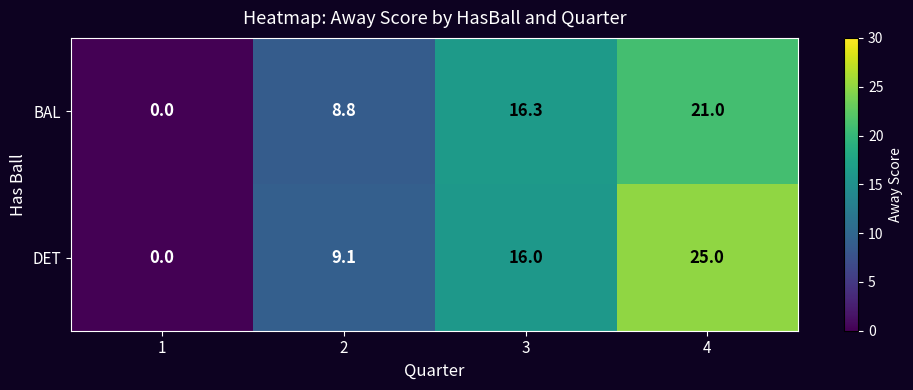

What is the sum of the BAL values at 2 and 3?

25.1